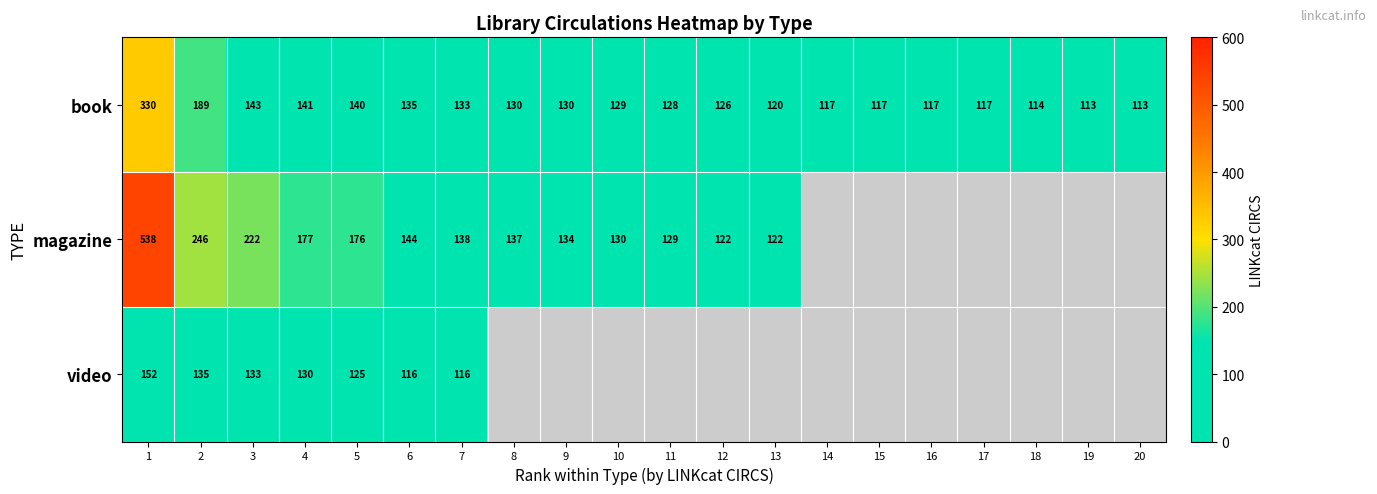

What is the difference between the maximum and minimum values in the book series?

217